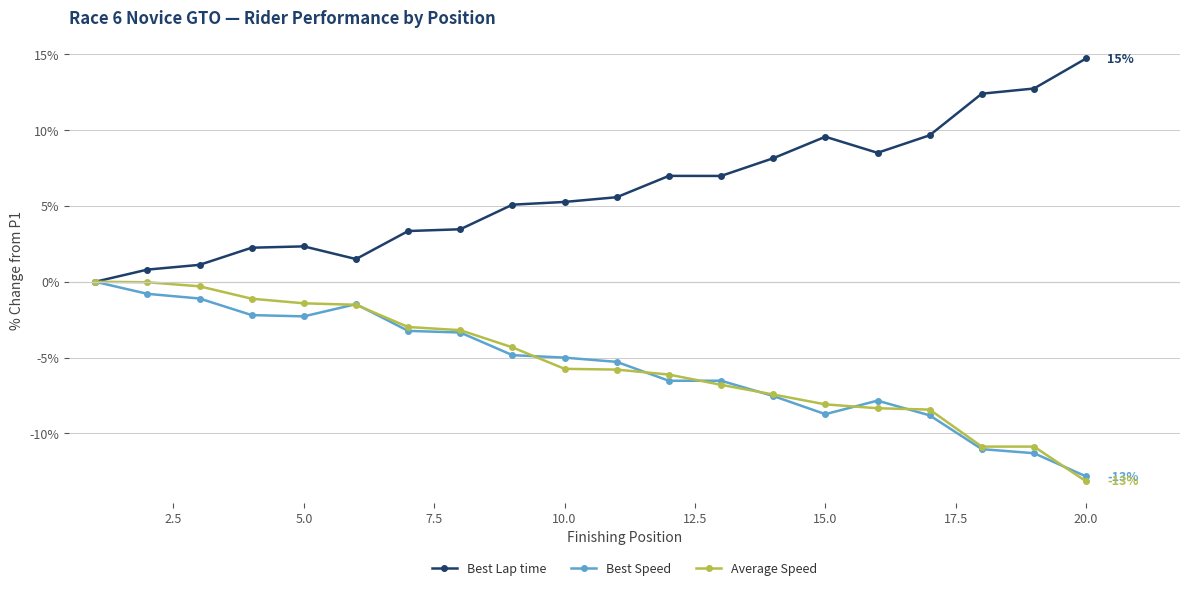

What is the value of the Best Lap time point at the 13th from the left?

7.0